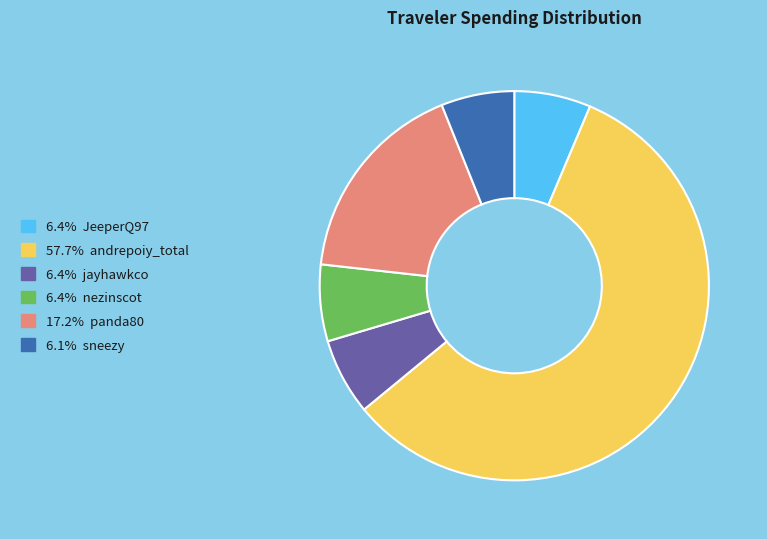

Is the sum of 6.1% sneezy and 6.4% JeeperQ97 greater than half?

No